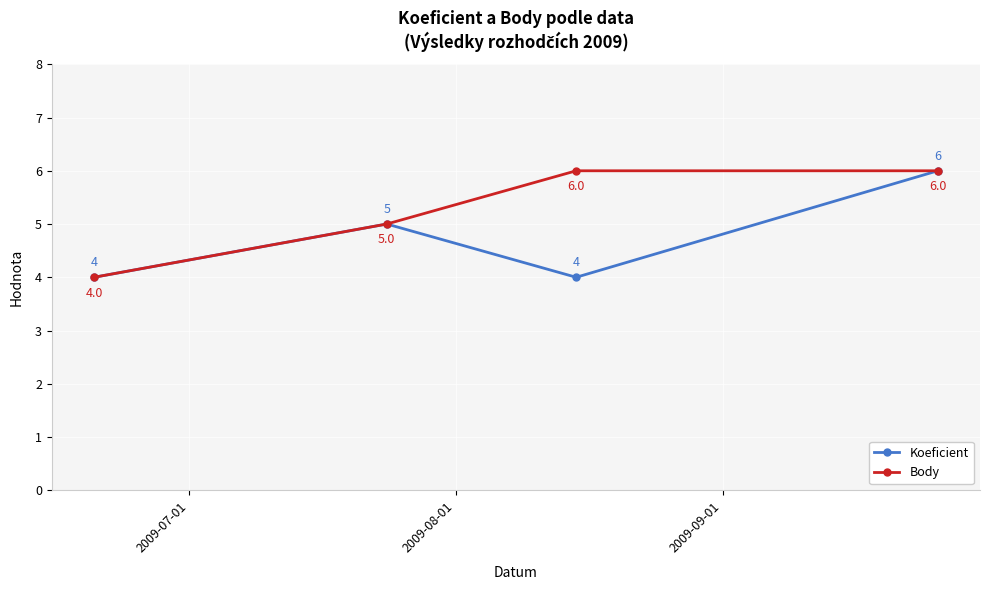

Count the Body values in the range 5 to 6.

3